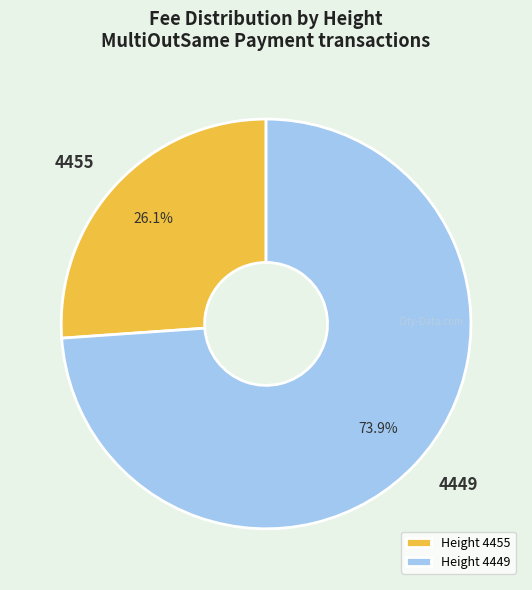

What percentage is NOT represented by Height 4455?

73.9%